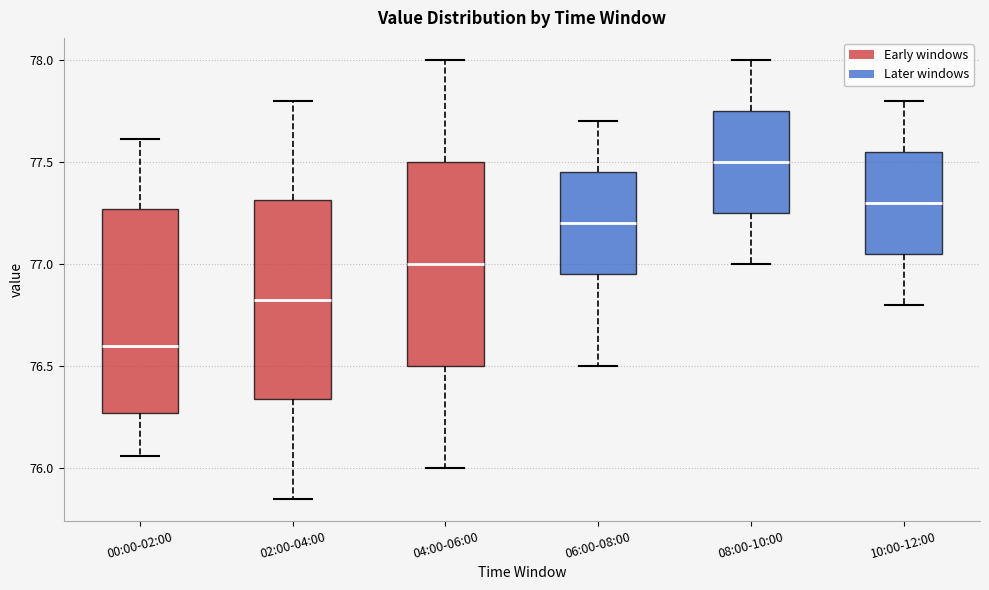

Which box has the highest median line?

08:00-10:00